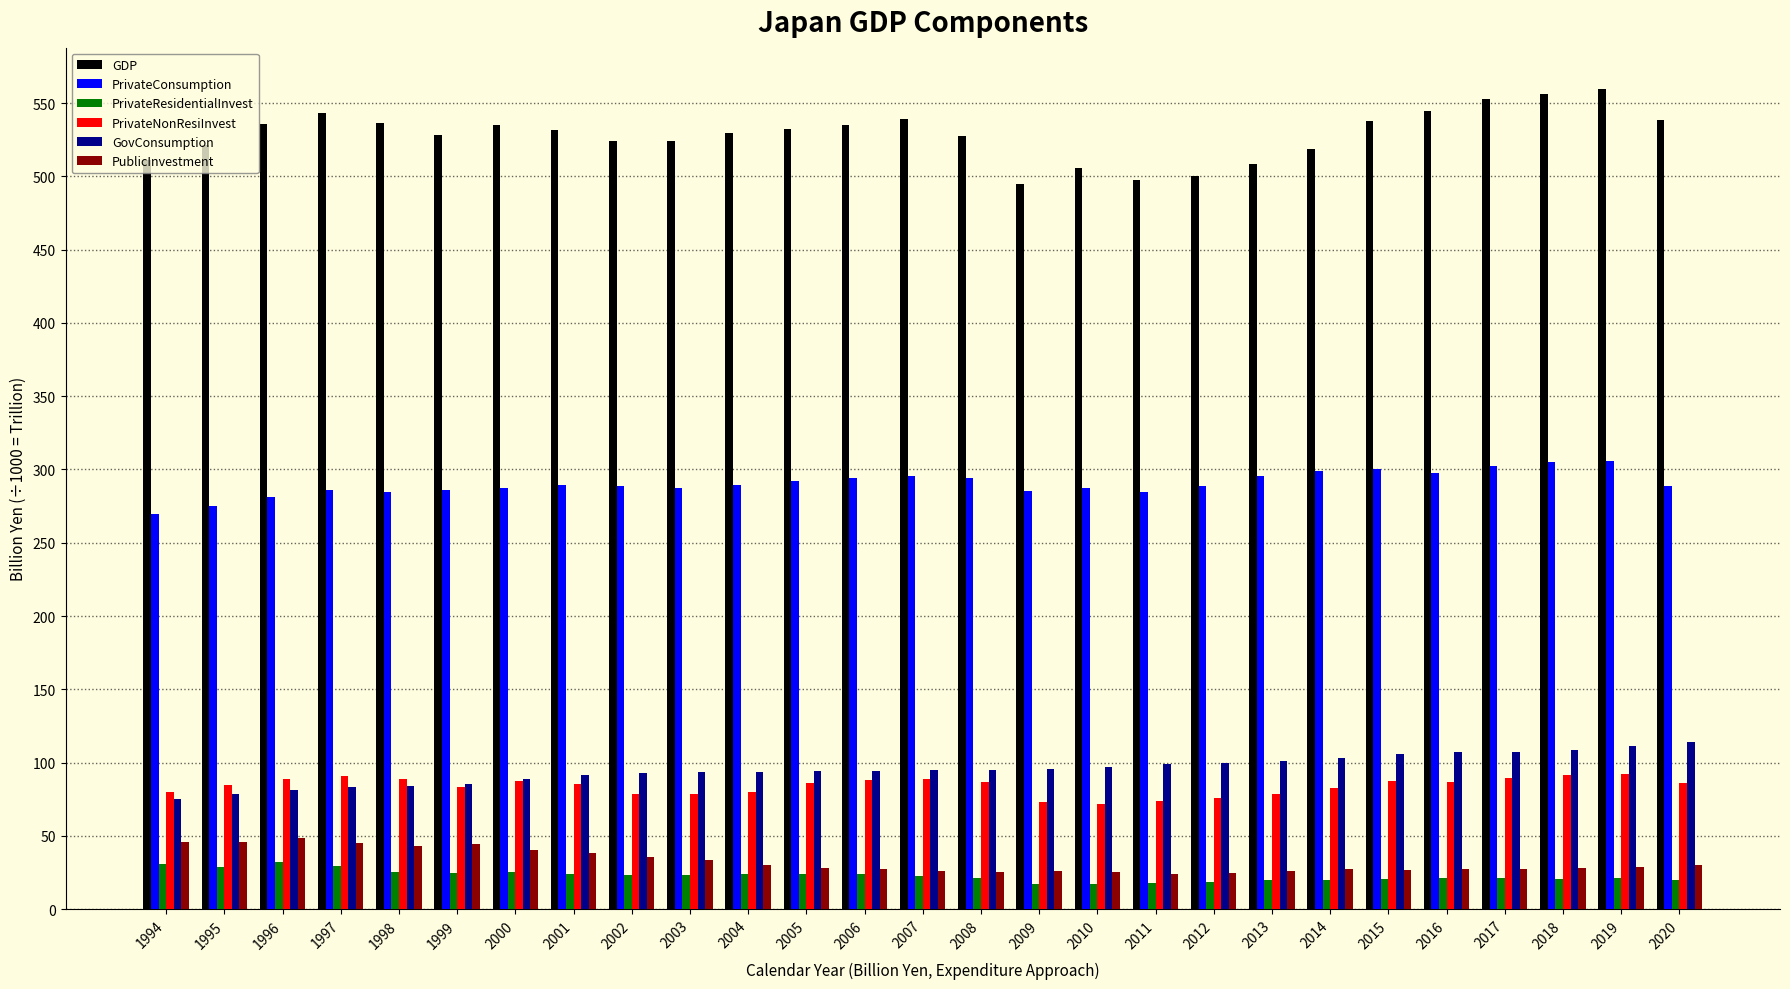

What is the spread (max minus min) of values at 2006?

511.0